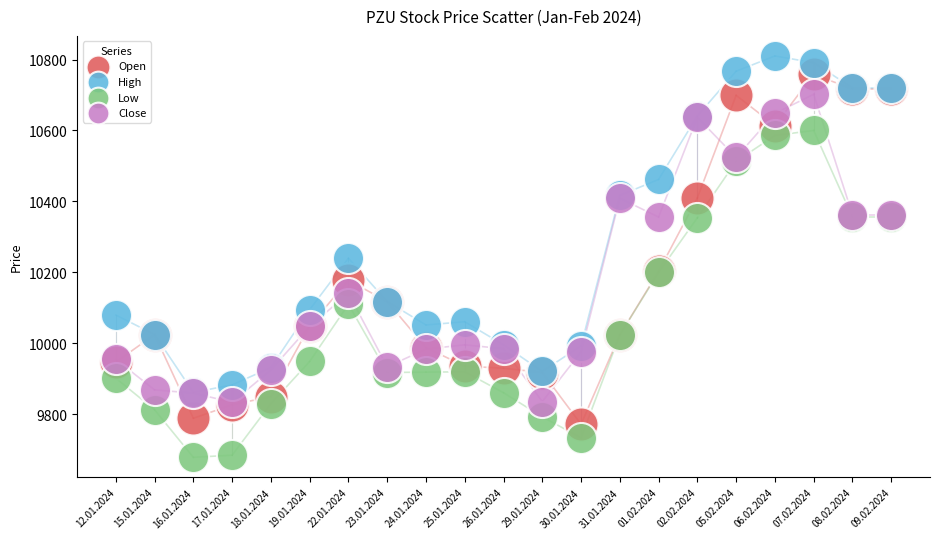

Which series has the largest Y range (max minus min)?

Open